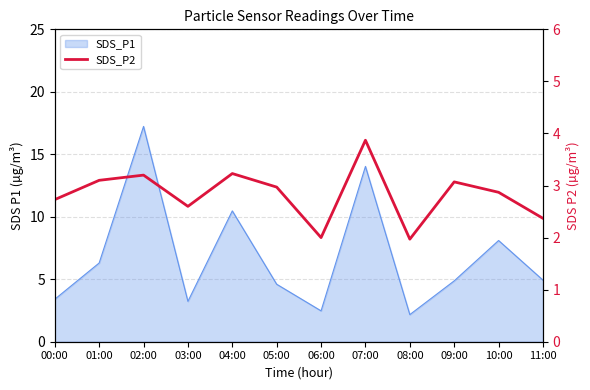

Where is the data nearest to the value 2?

06:00